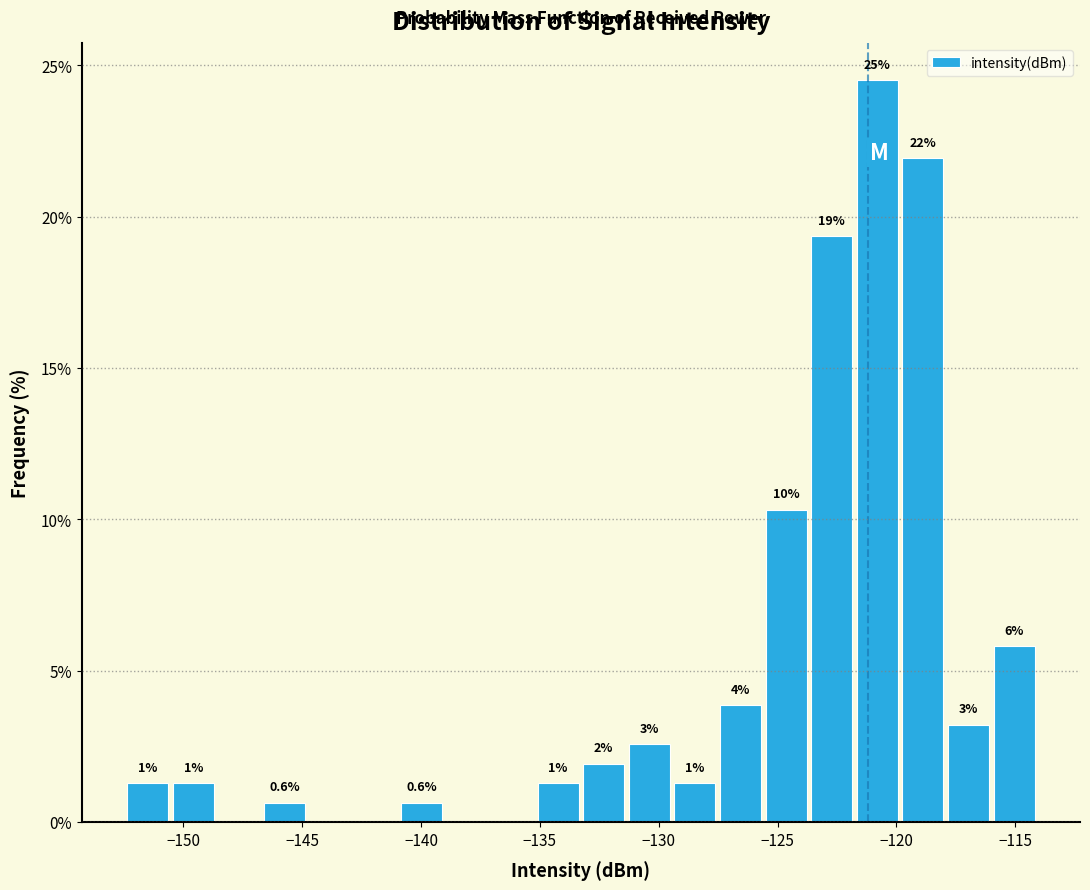

Read against the x-axis, roughly where is the centre of the tallest bar?

-121.0